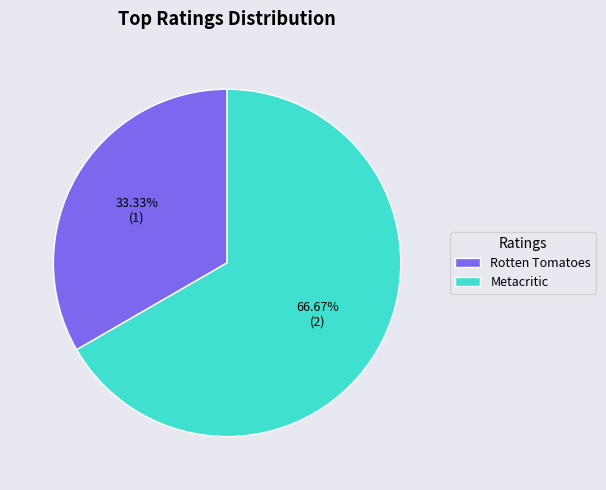

Combined, do Rotten Tomatoes and Metacritic account for over 50%?

Yes